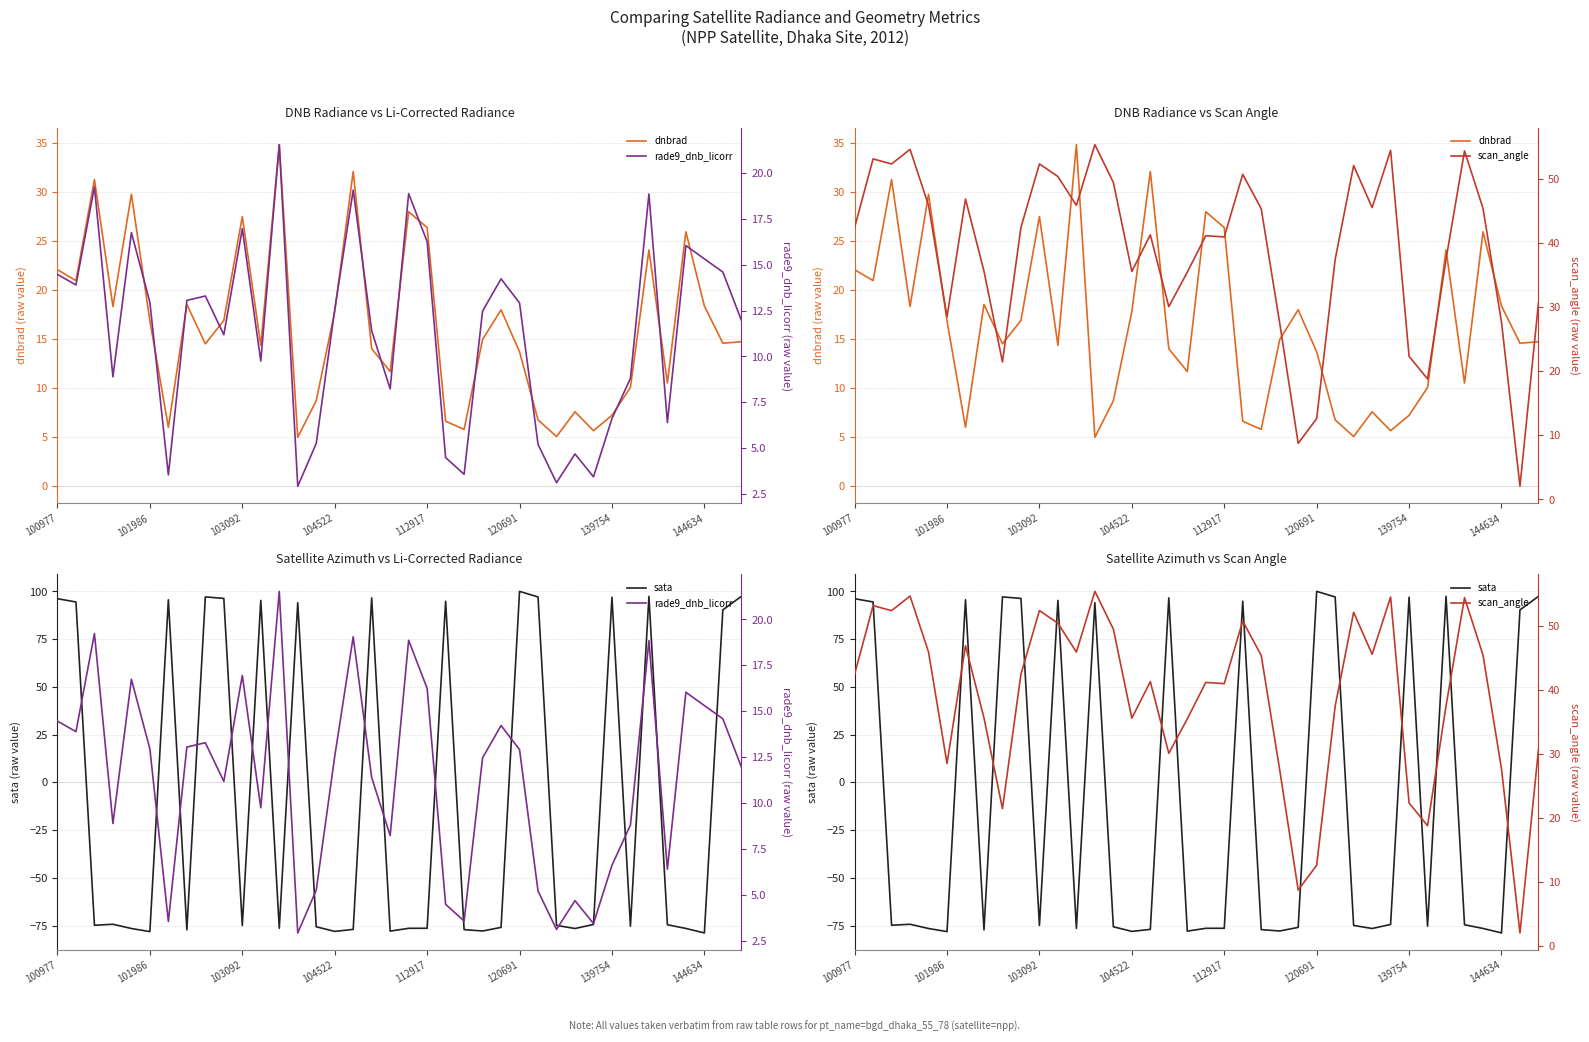

At 37, list the series in order from smallest to largest.

rade9_dnb_licorr, dnbrad, scan_angle, sata